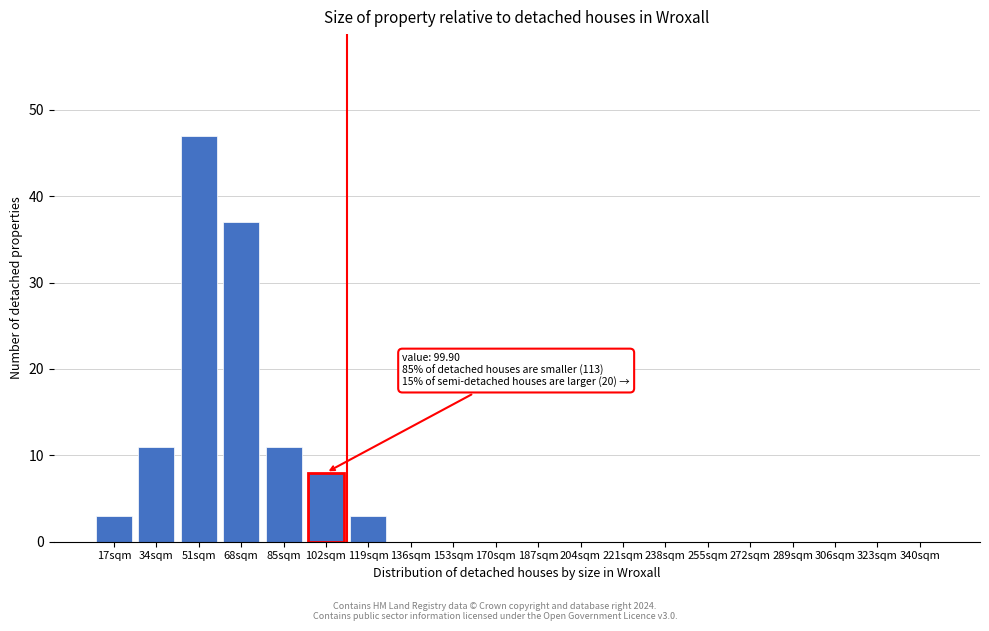

Reading left to right, transcribe all the data shown in this chart.

17sqm=3	34sqm=11	51sqm=47	68sqm=37	85sqm=11	102sqm=8	119sqm=3	136sqm=0	153sqm=0	170sqm=0	187sqm=0	204sqm=0	221sqm=0	238sqm=0	255sqm=0	272sqm=0	289sqm=0	306sqm=0	323sqm=0	340sqm=0